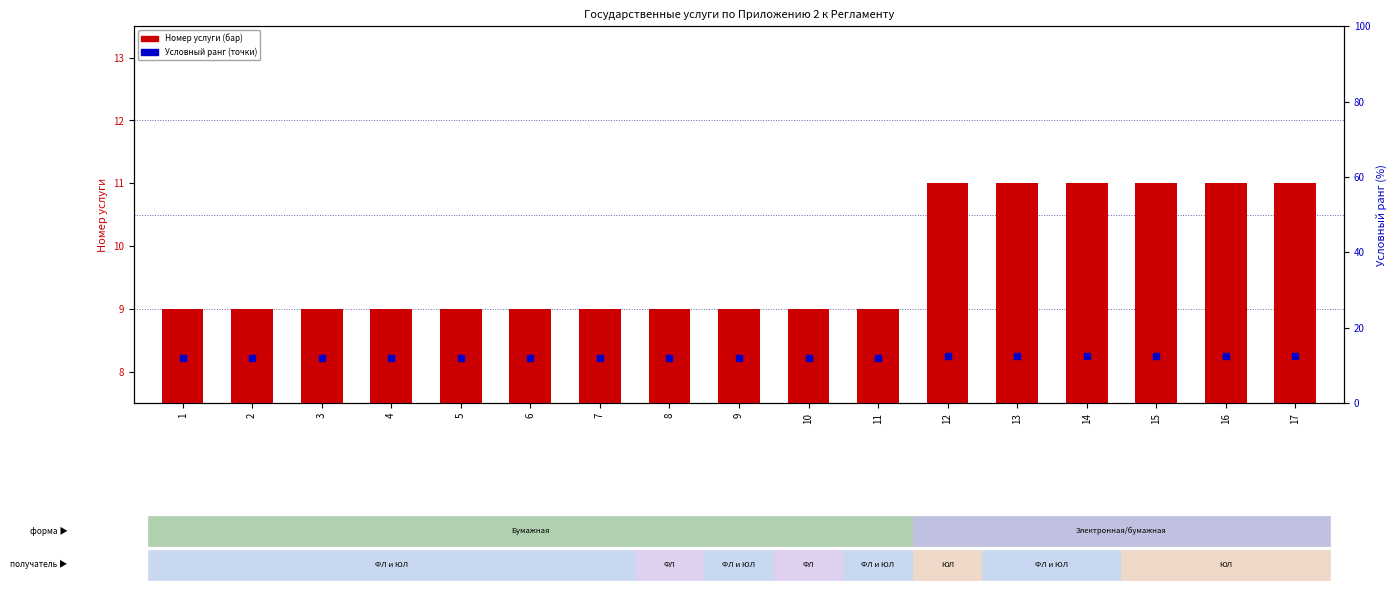

At which category is the sum across all series the highest?

12